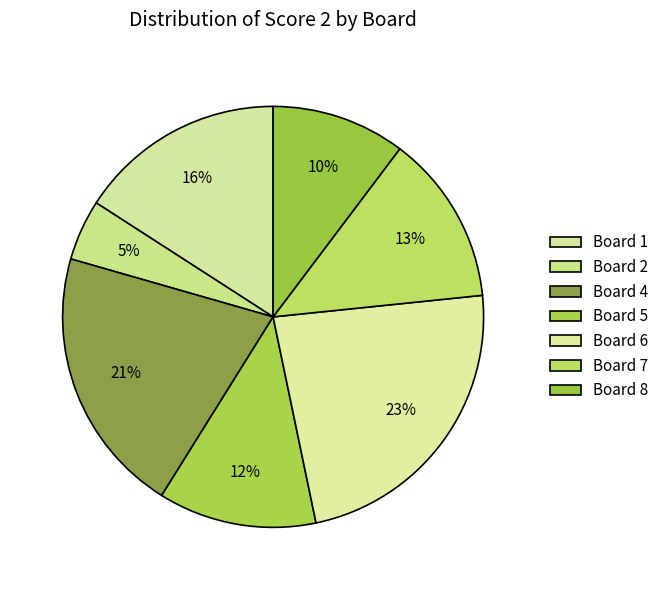

How many slices are in this pie chart?

7